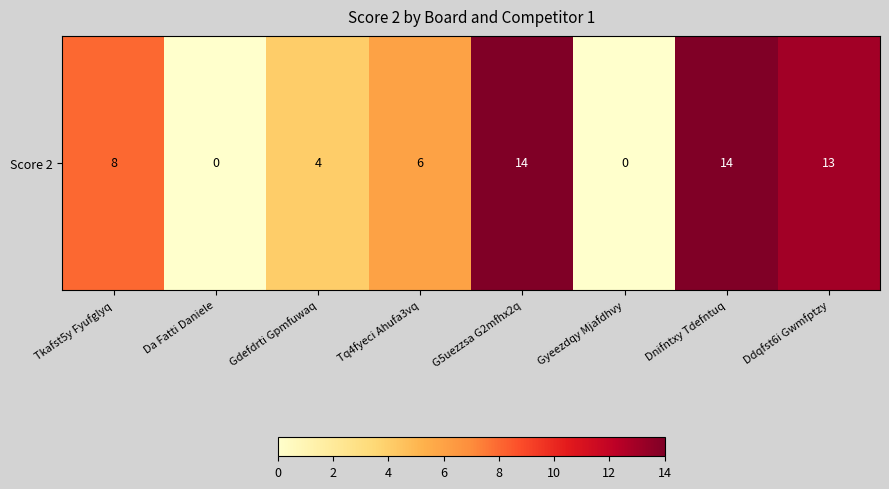

Rank the categories by value from highest to lowest.

G5uezzsa G2mfhx2q, Dnifntxy Tdefntuq, Ddqfst6i Gwmfptzy, Tkafst5y Fyufglyq, Tq4fyeci Ahufa3vq, Gdefdrti Gpmfuwaq, Da Fatti Daniele, Gyeezdqy Mjafdhvy